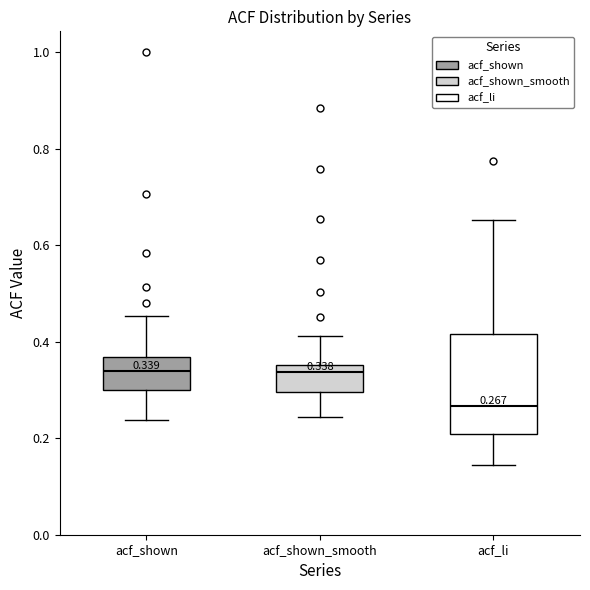

Comparing the boxes themselves (not the whiskers), which one is the tallest?

acf_li